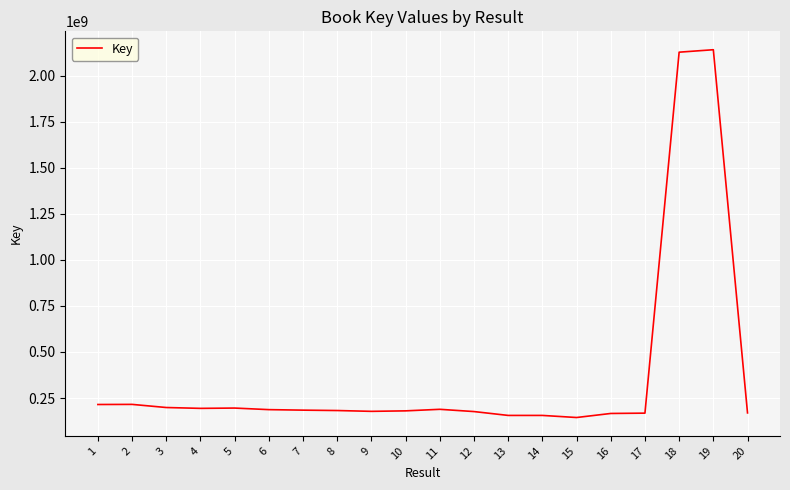

What is the sum of all values?

7521322380